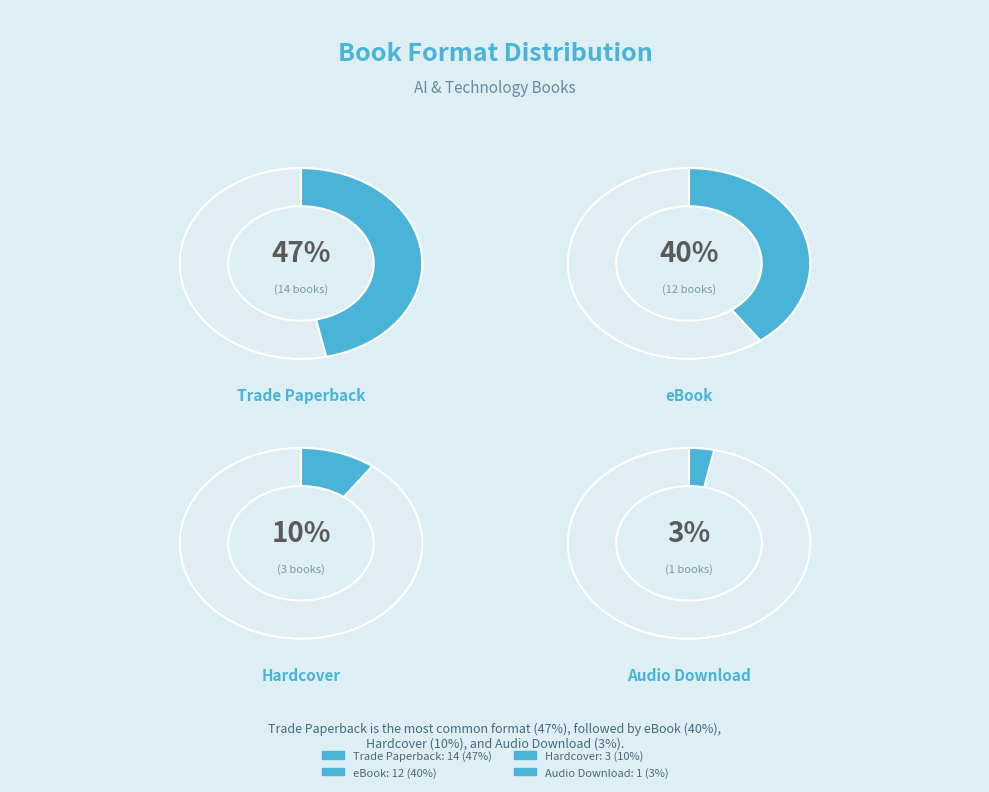

Between eBook and Audio Download, which is larger?

eBook